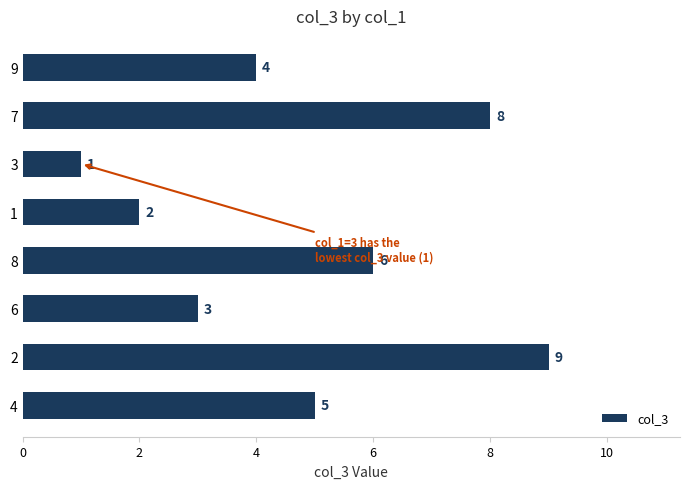

Count the number of data series in this chart.

1